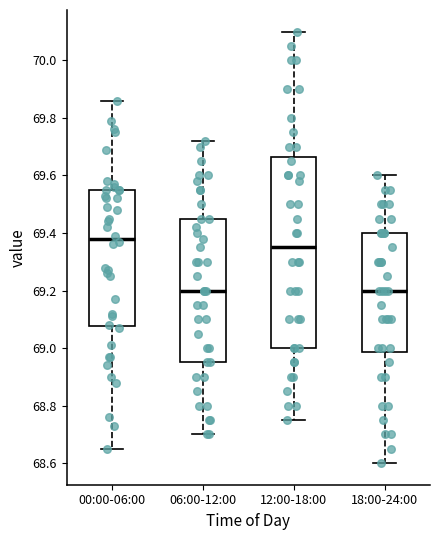

Where is the upper edge of the box for 00:00-06:00 on the y-axis? The values are not printed on the chart, so give them approximately, as read against the axis.

69.56